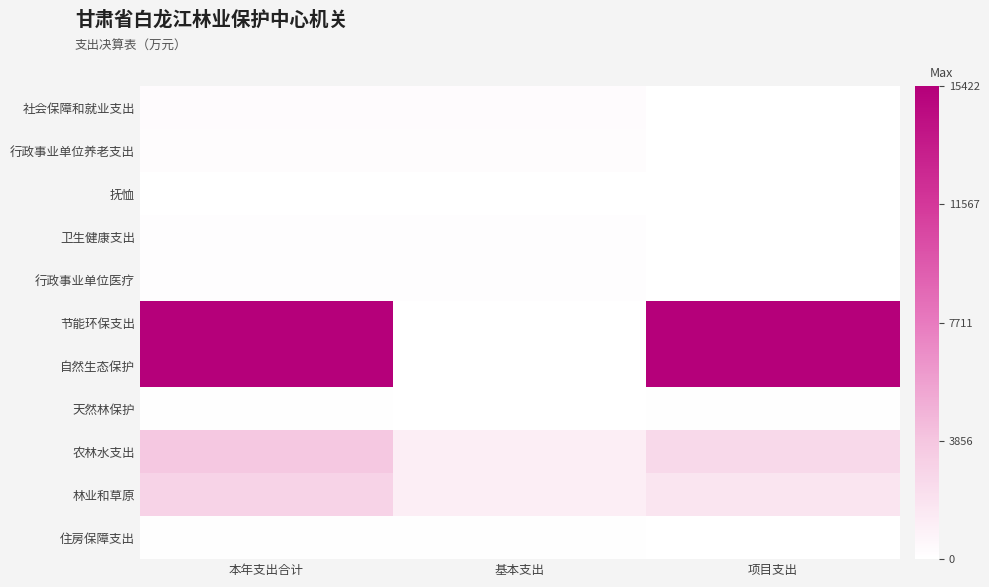

How many categories are shown in the chart?

3